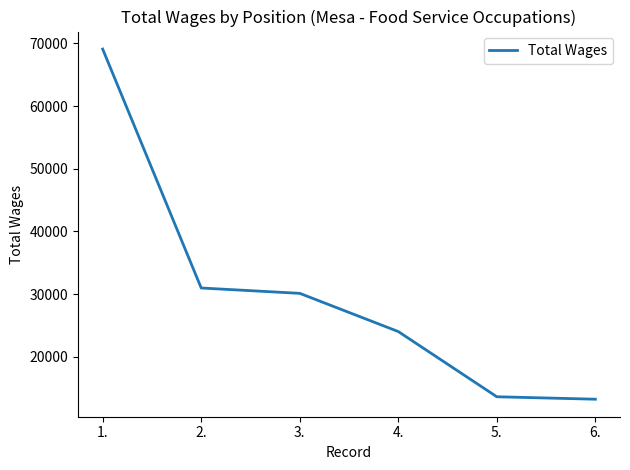

Is it true that the value at 3. is 48226?

False